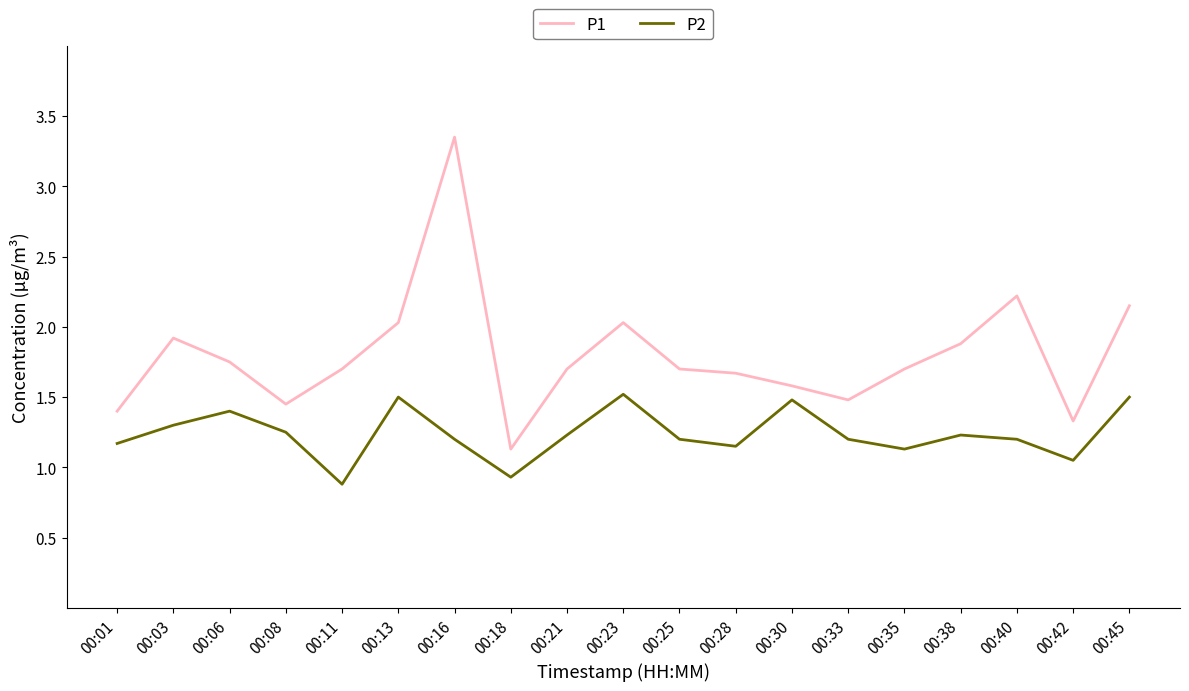

How many interior local valleys does the P2 series have?

5